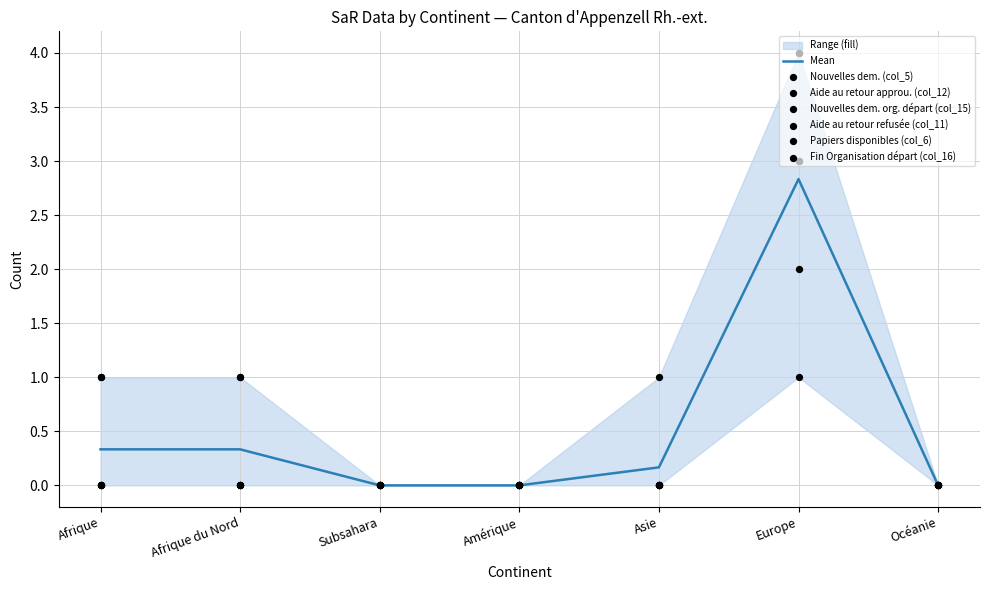

At how many categories does at least one series exceed 0?

4